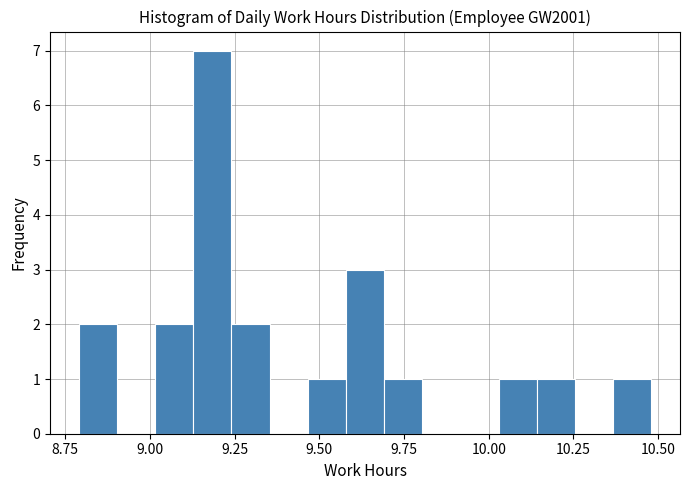

Around what value on the x-axis is the tallest bar? Give the approximate position of its centre, as read against the axis.

9.20